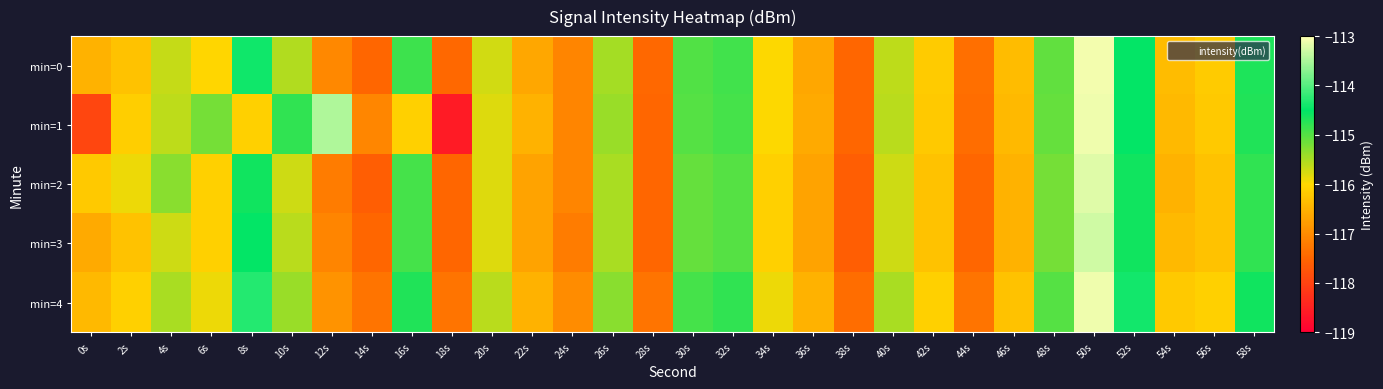

Rank the series at 12s from highest to lowest value.

min=1, min=4, min=0, min=3, min=2